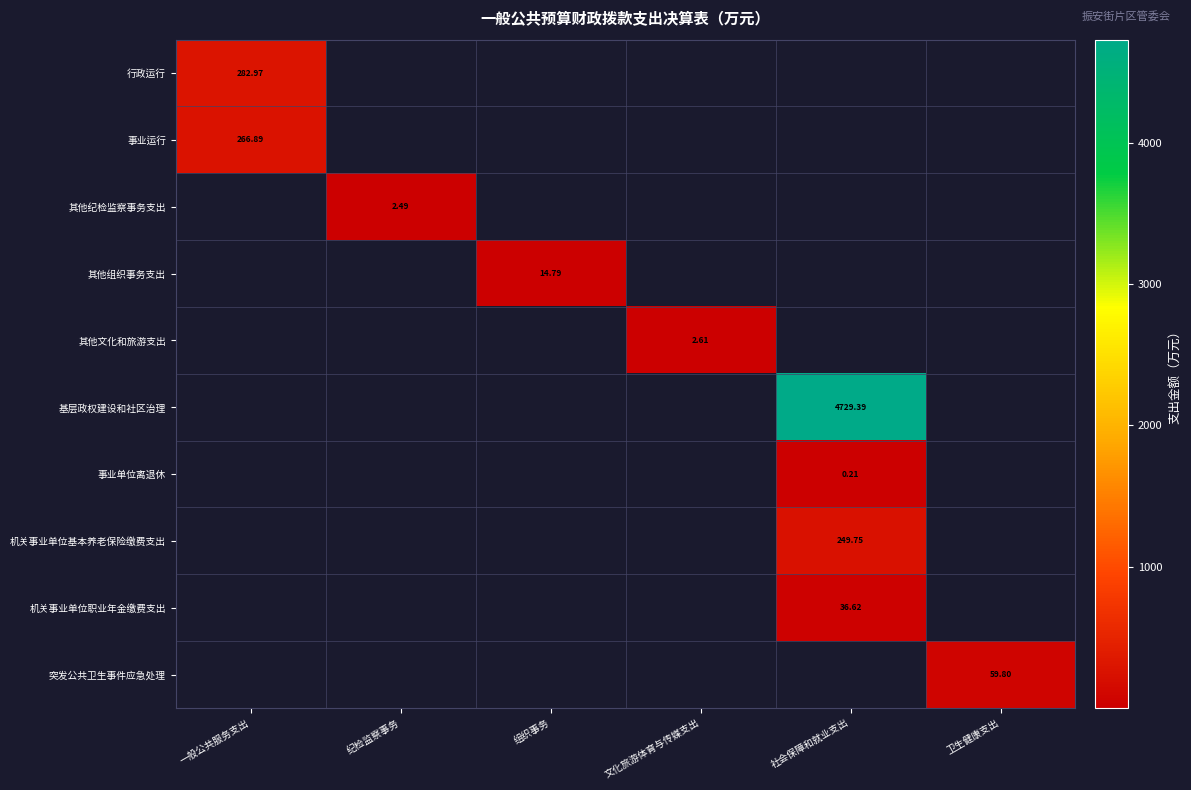

Is the value of 事业单位离退休 at 社会保障和就业支出 greater than the value of 机关事业单位基本养老保险缴费支出 at 文化旅游体育与传媒支出?

No